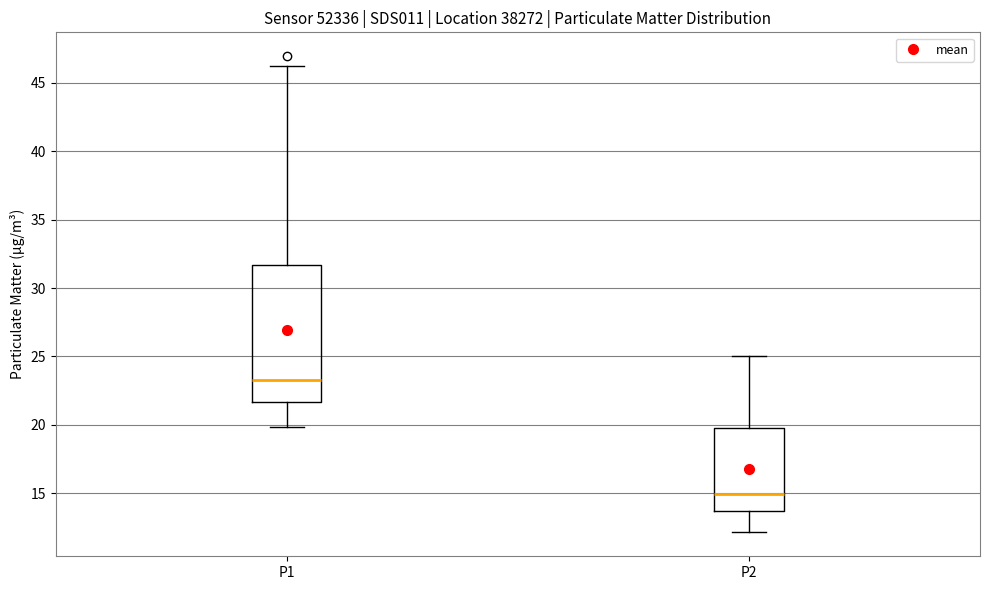

Which box is the tallest, from its lower edge to its upper edge?

P1